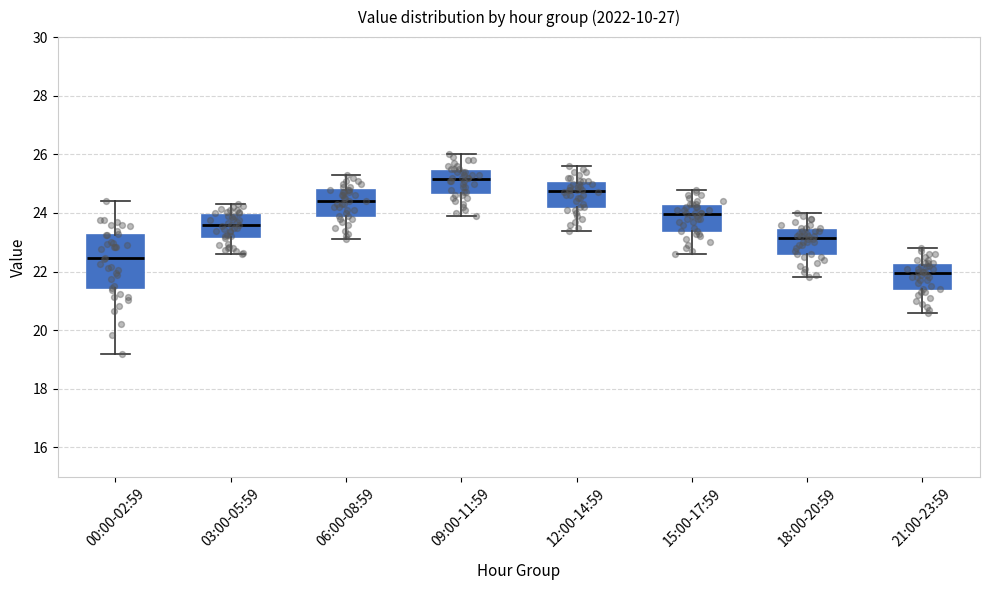

Which box is the tallest, from its lower edge to its upper edge?

00:00-02:59